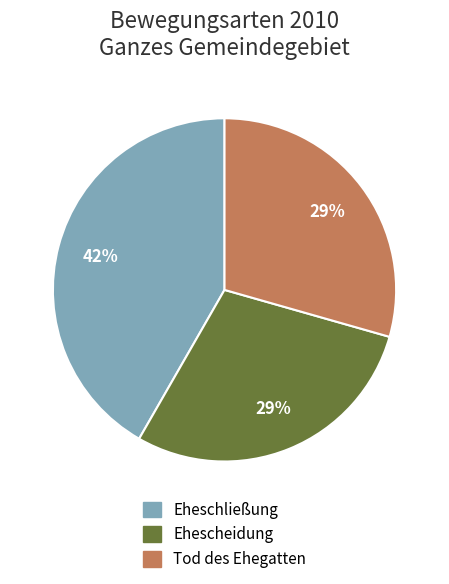

What percentage is the Tod des Ehegatten slice, to the nearest percent?

29%